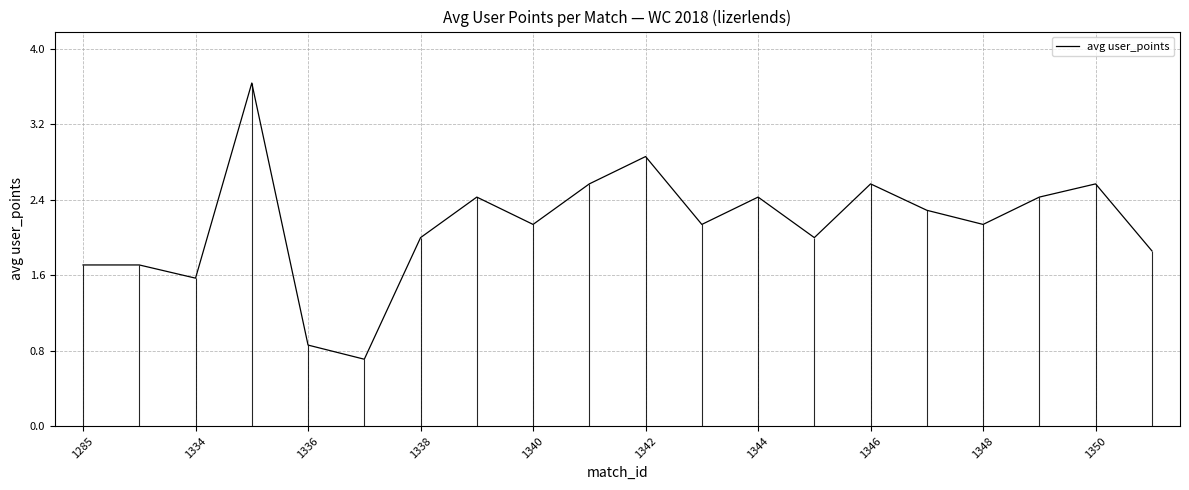

The value of avg user_points at 1350 is 2.6. True or false?

True